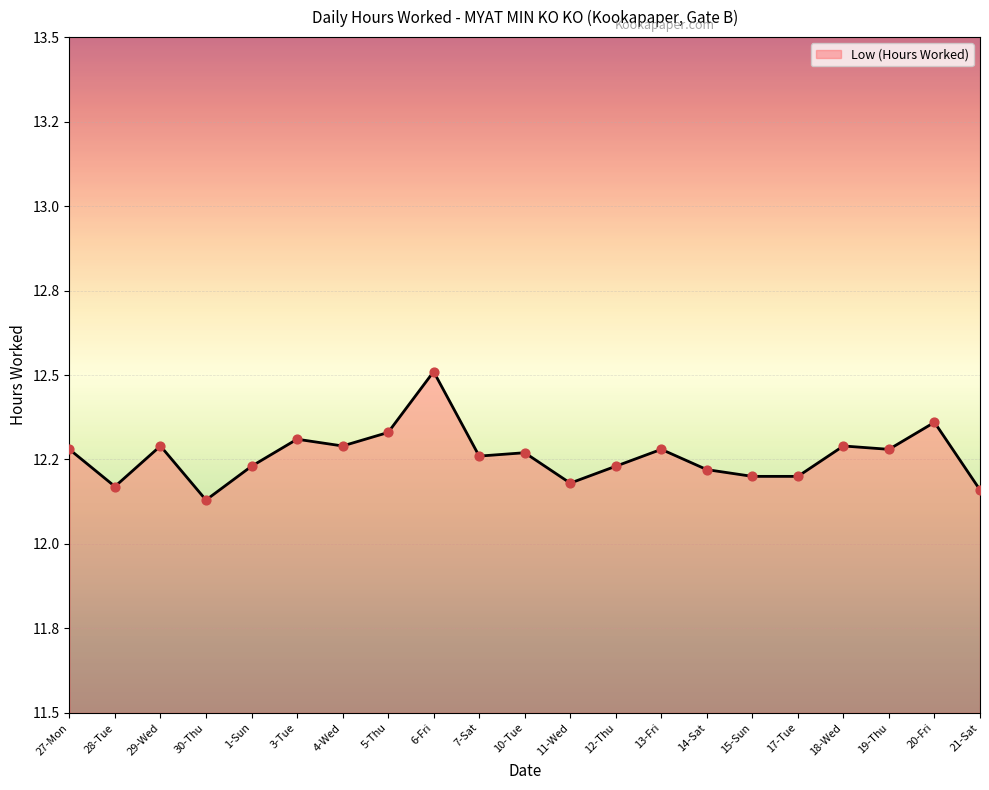

Is this an area chart (filled region under the line)?

Yes